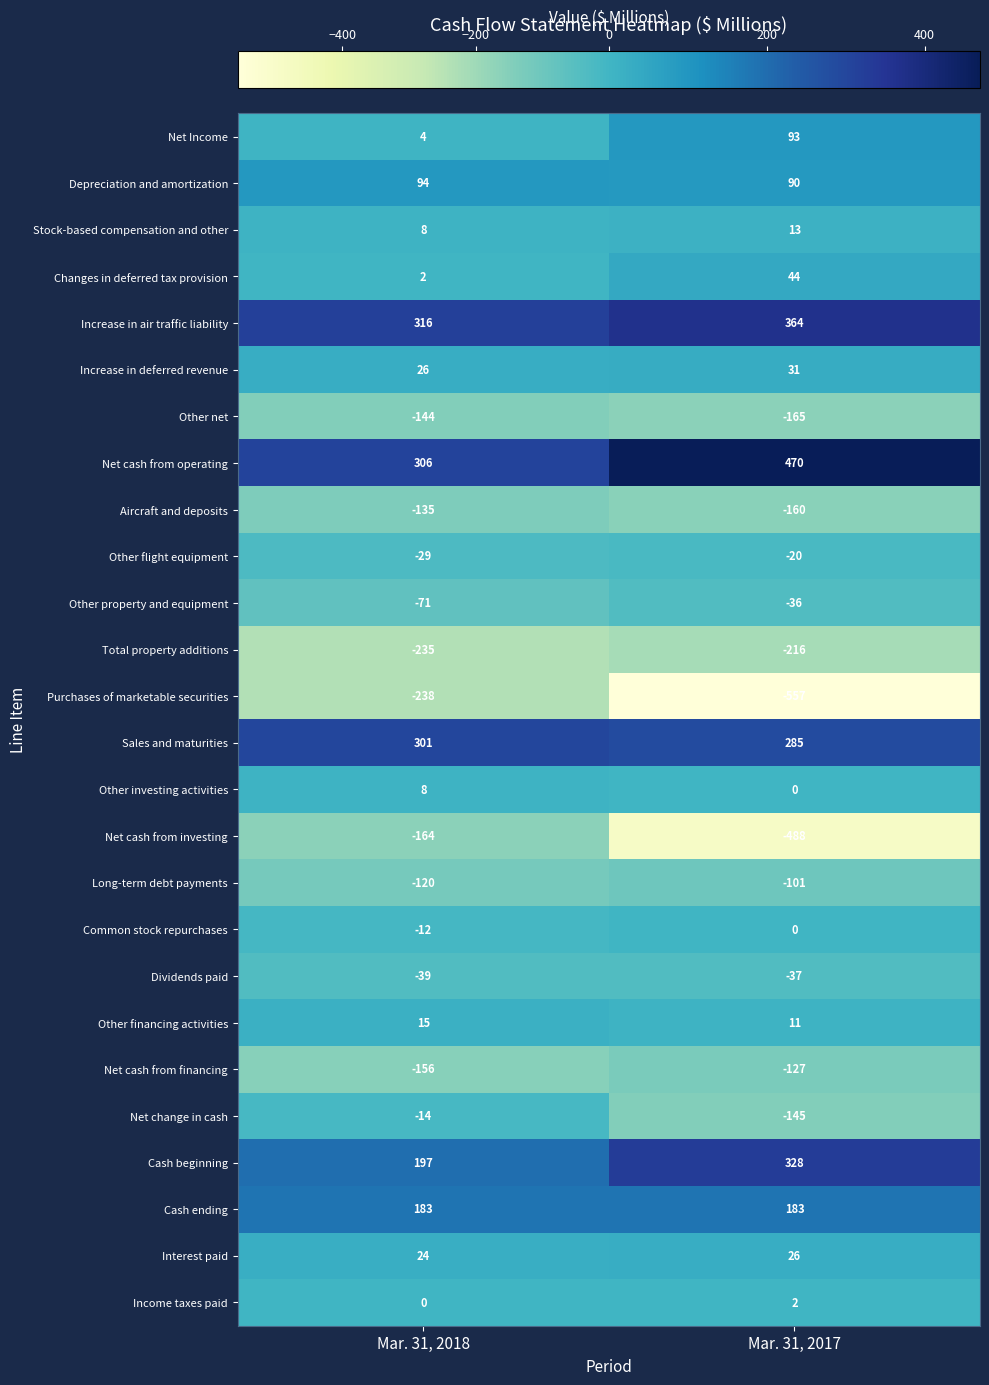

What is the sum of the Increase in deferred revenue values at Mar. 31, 2017 and Mar. 31, 2018?

57